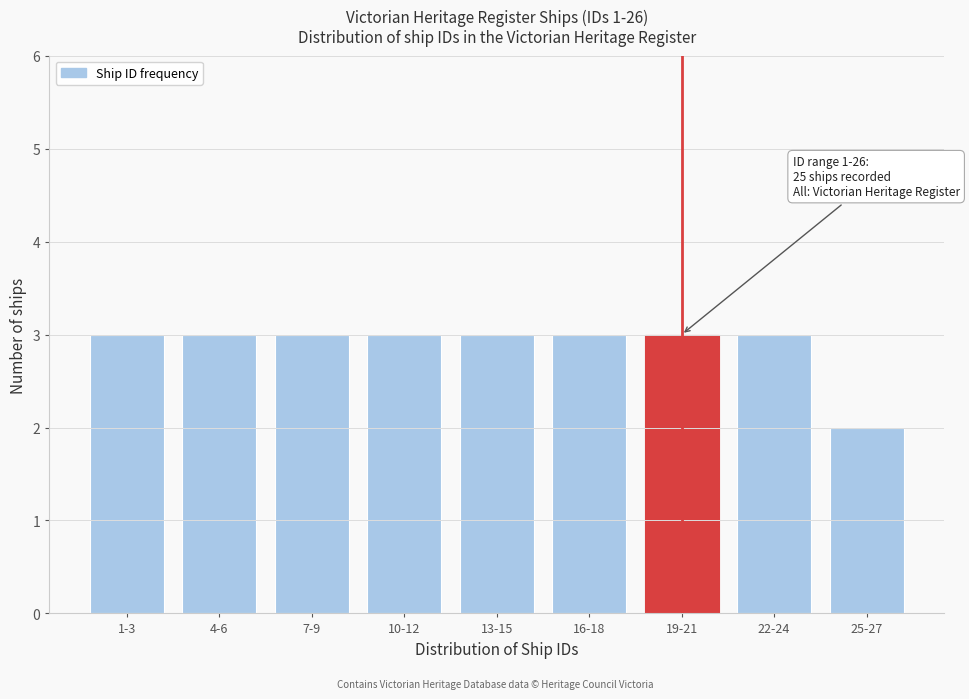

Reading left to right, extract all data points from this chart.

3	3	3	3	3	3	3	3	2